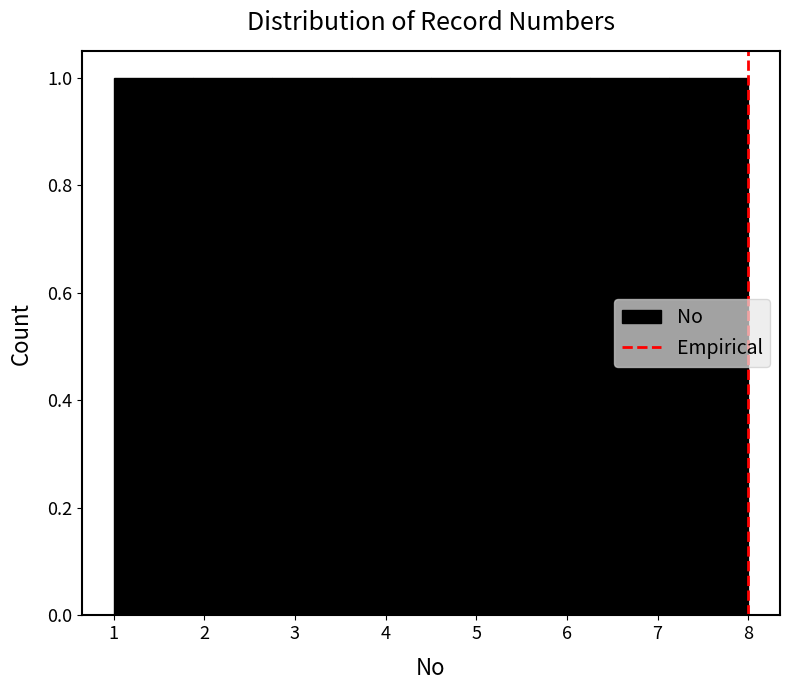

How tall is the bar that spans 1.9 to 2.8 on the x-axis? Neither the bar edges nor the heights are printed on the chart, so give them approximately, as read against the axes.

1